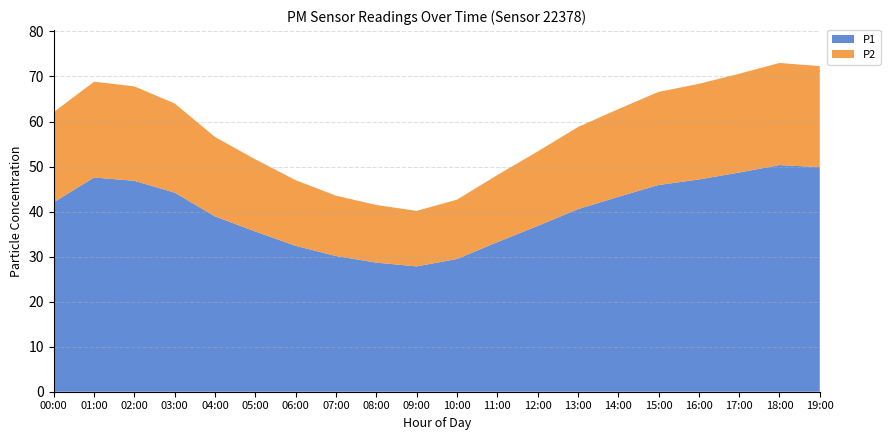

Reading right to left, list all the values displayed in this chart.

P1: 49.9	50.3	48.7	47.1	45.9	43.3	40.5	36.8	33.2	29.5	27.8	28.7	30.1	32.4	35.6	38.9	44.2	46.8	47.6	42.1
P2: 22.4	22.7	21.9	21.2	20.7	19.5	18.2	16.5	14.9	13.2	12.3	12.8	13.4	14.6	16.0	17.6	19.8	21.0	21.3	20.0